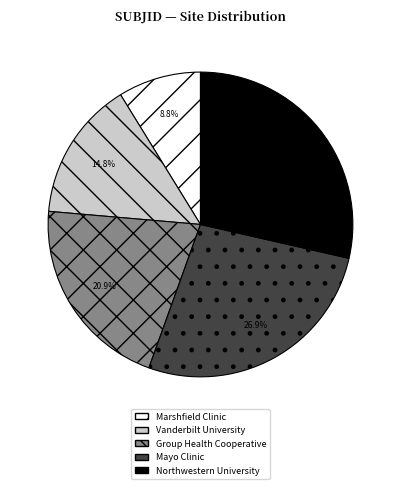

What percentage is the Vanderbilt University slice, to the nearest percent?

15%